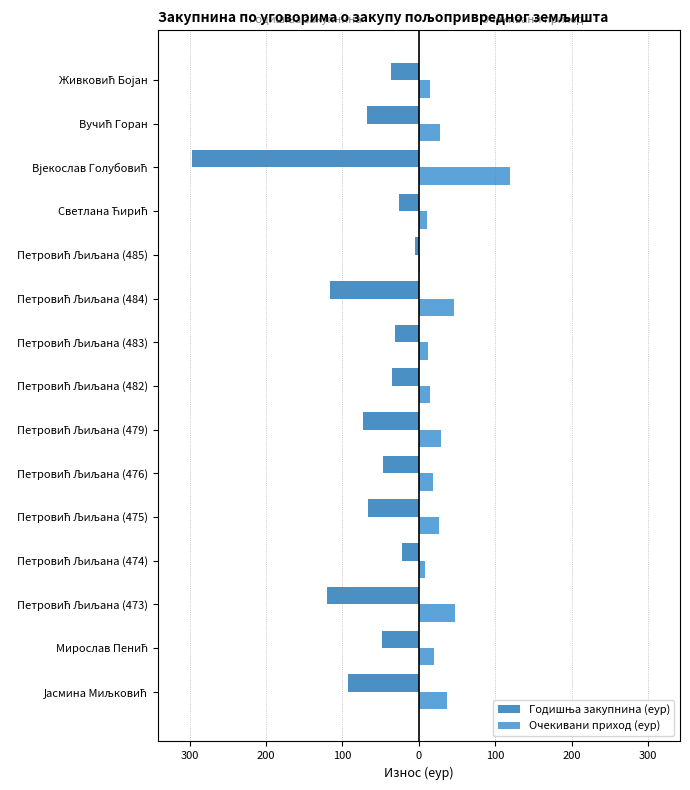

What are all the series names shown in the legend?

Годишња закупнина (еур), Очекивани приход (еур)